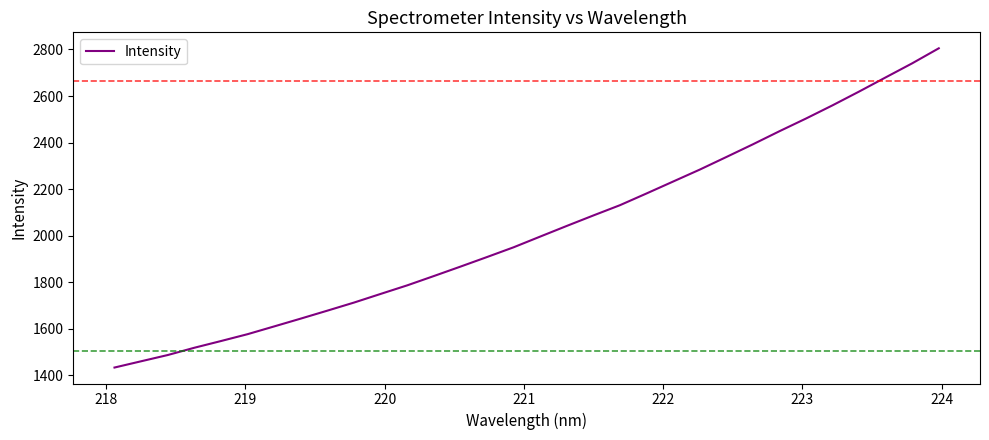

What is the smallest value displayed?

1432.6